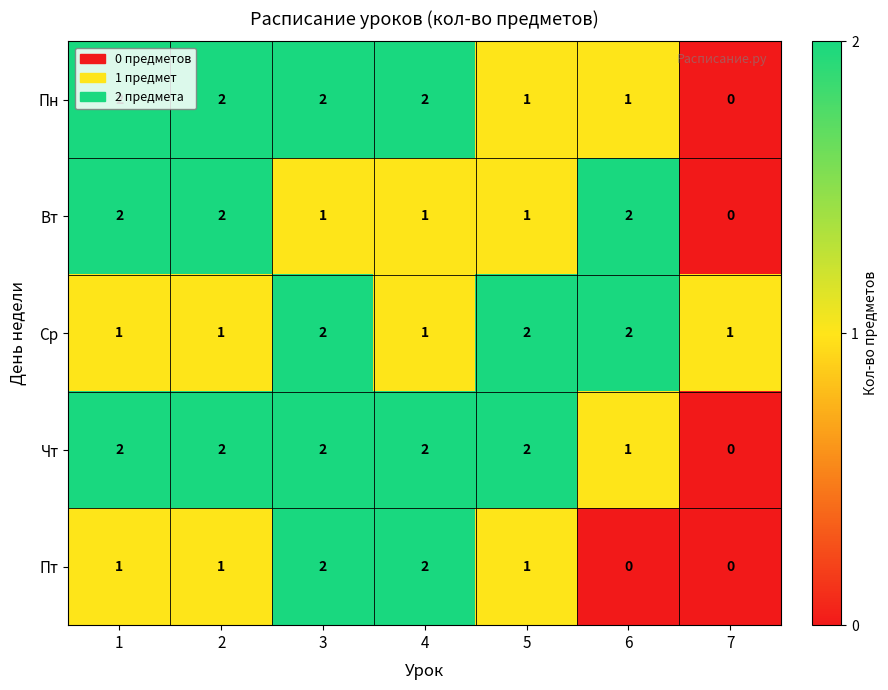

At which label does Чт reach its minimum?

7